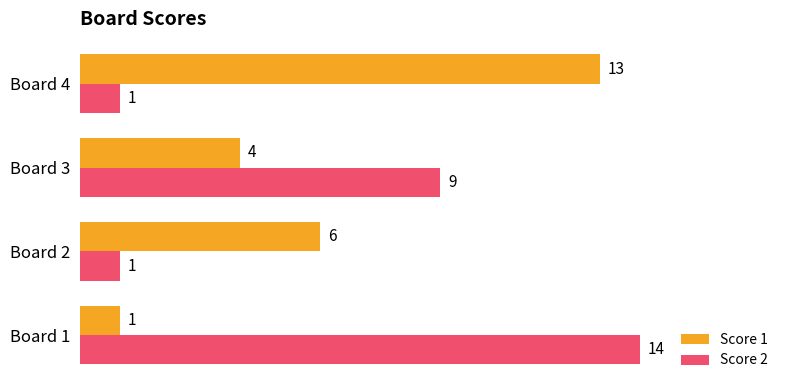

What is the maximum value shown in the chart?

14